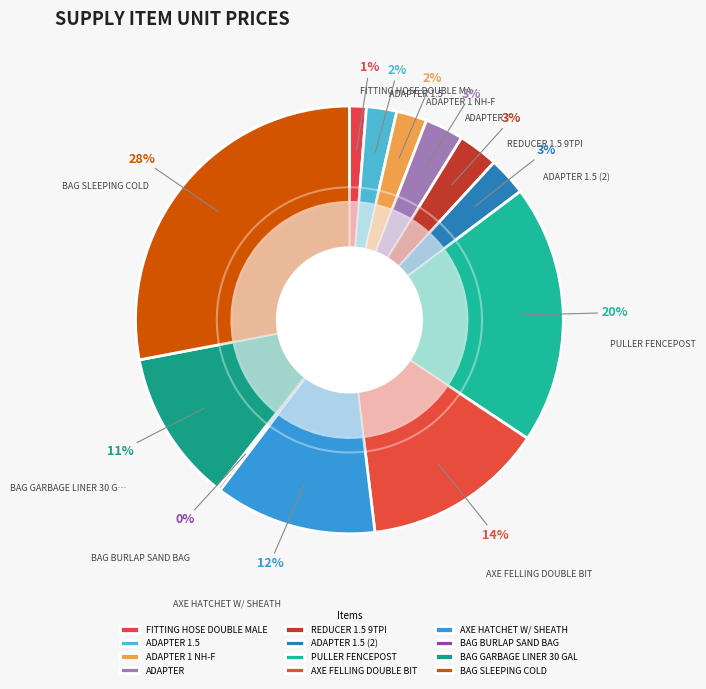

Which category has the biggest portion of the pie?

BAG SLEEPING COLD